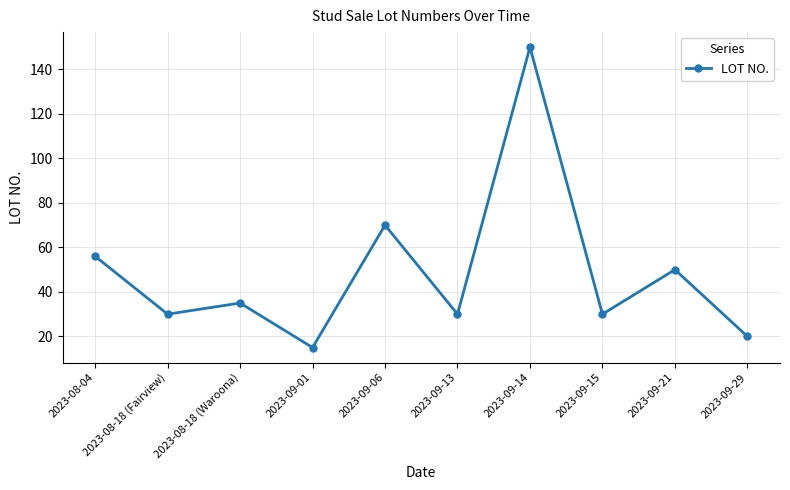

What is the sum of all values?

486